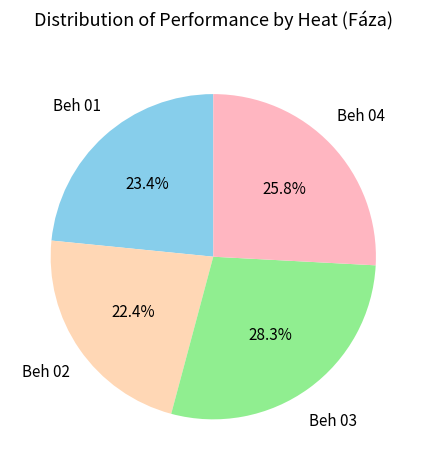

Which slice is the smallest?

Beh 02